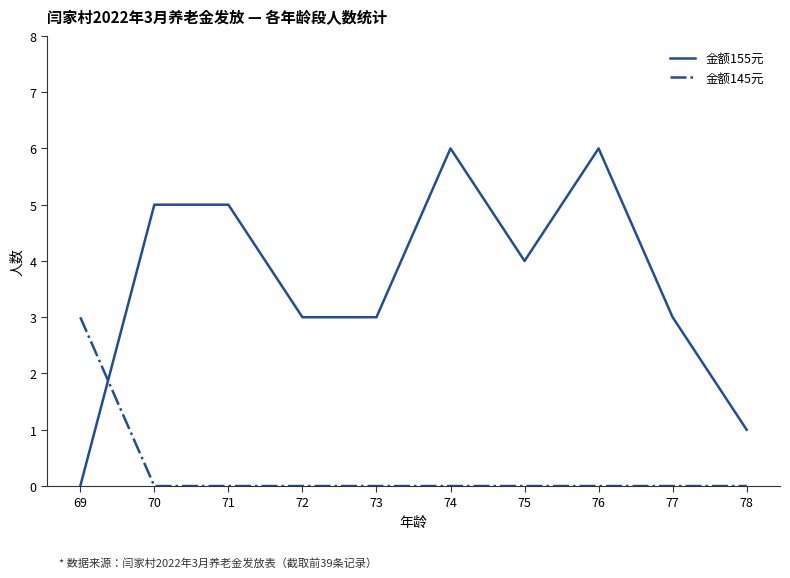

Which series has the largest total across all categories?

金额155元